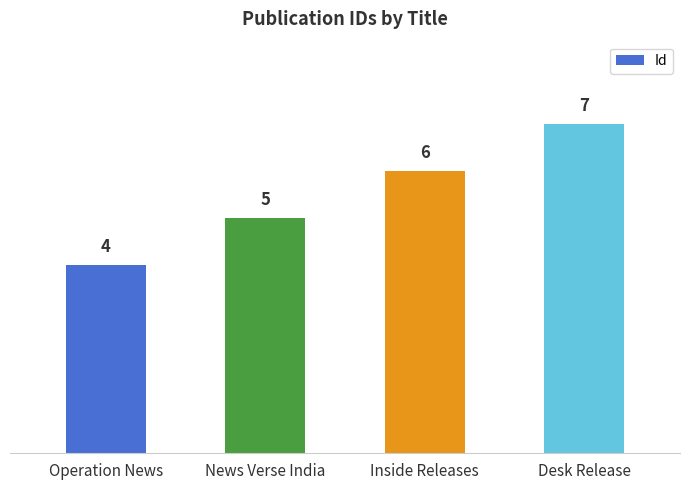

The value at Operation News is 4. True or false?

True